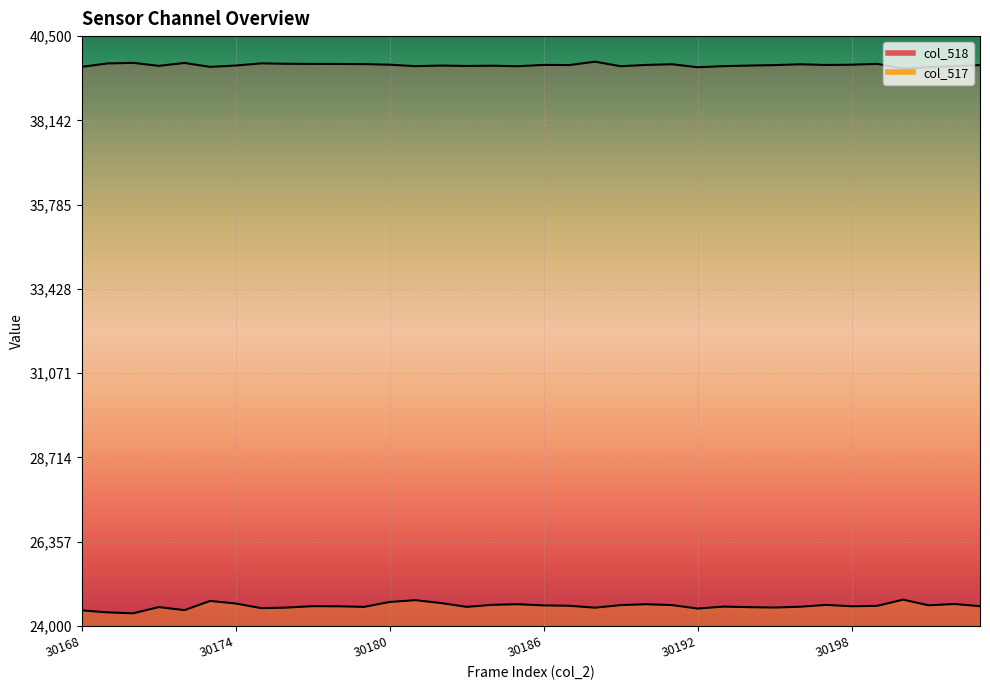

Which series has the largest range (max minus min)?

col_517